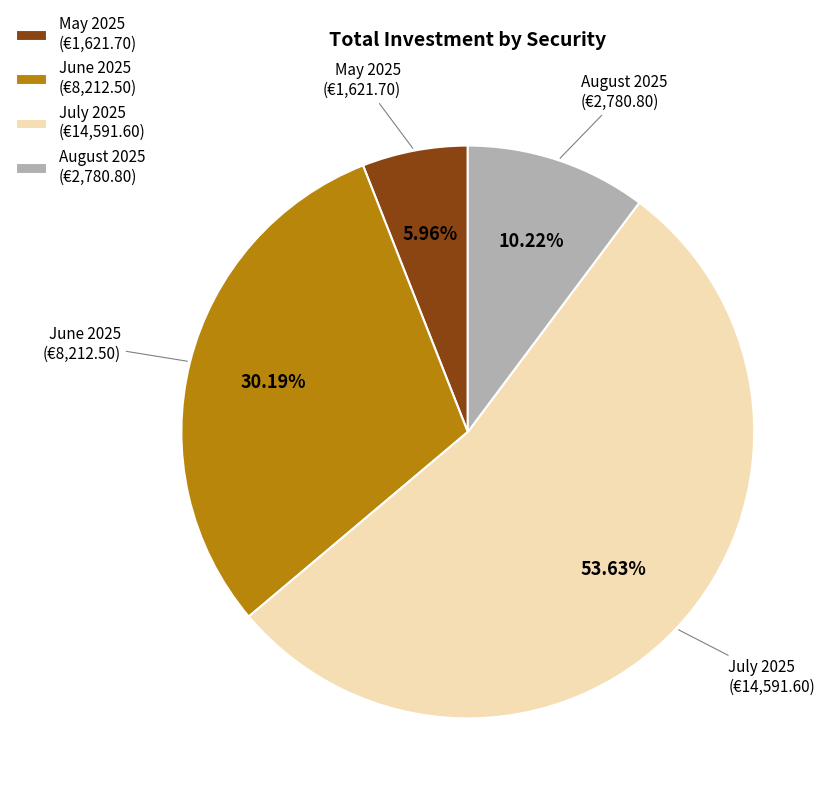

Does any single category account for the majority?

Yes